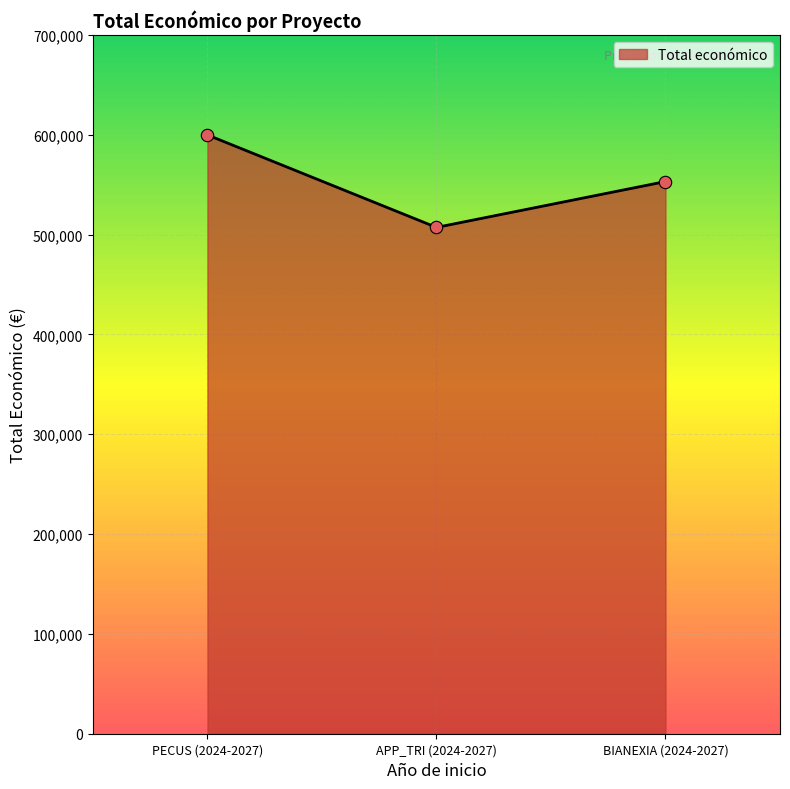

Which has a higher value, BIANEXIA (2024-2027) or APP_TRI (2024-2027)?

BIANEXIA (2024-2027)